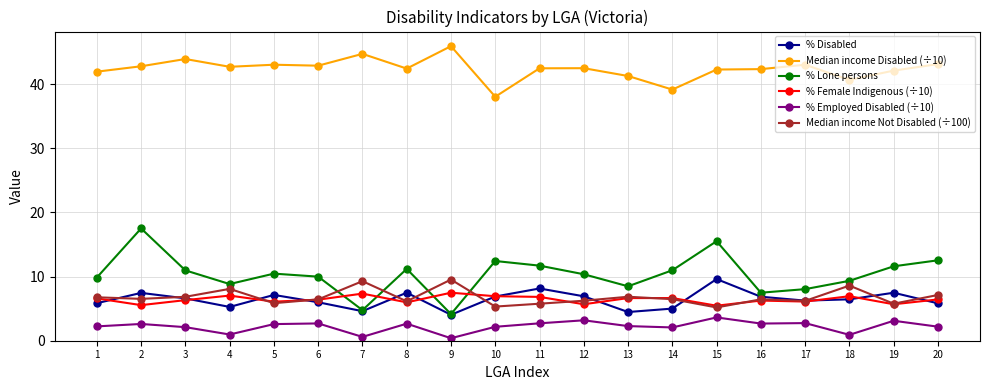

What is the value of the % Disabled point at the 8th from the left?

7.5